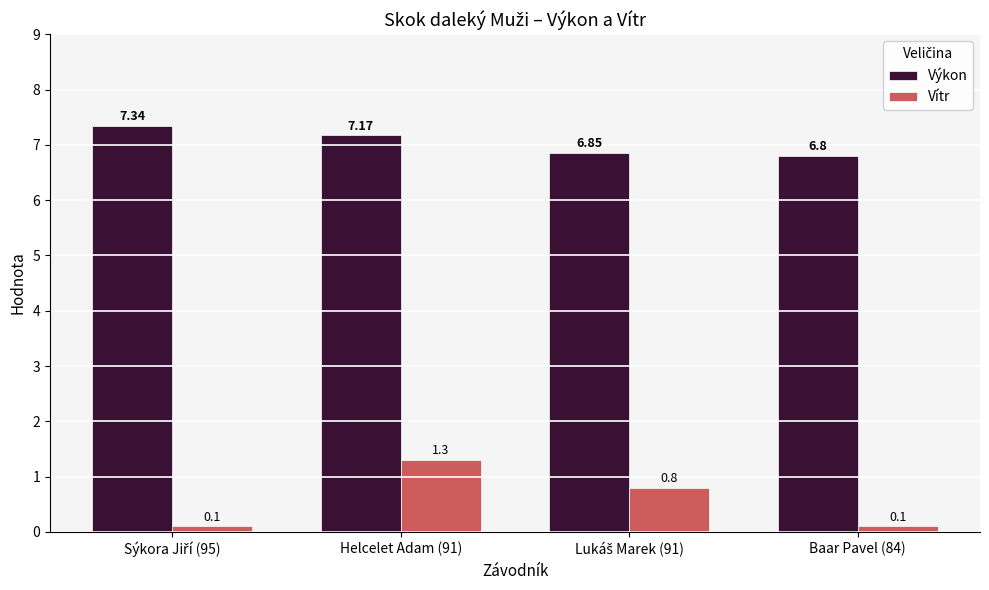

List the series in order of their peak value, highest first.

Výkon, Vítr